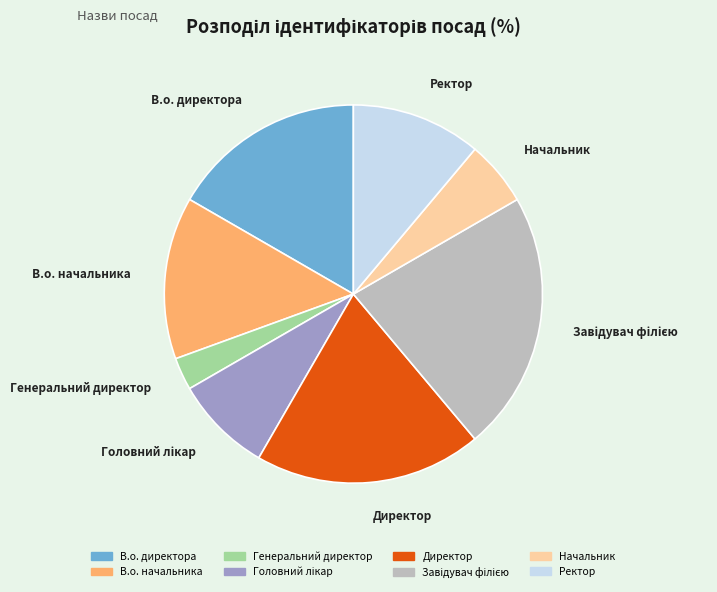

Is it true that Генеральний директор is 3% of the pie?

True